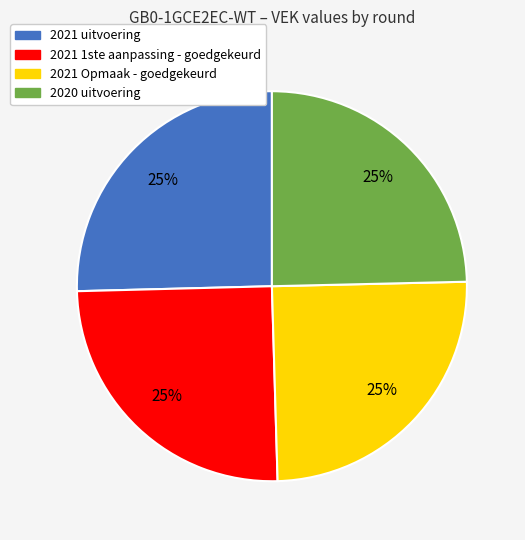

To the nearest percent, what percentage of the pie is 2020 uitvoering?

25%